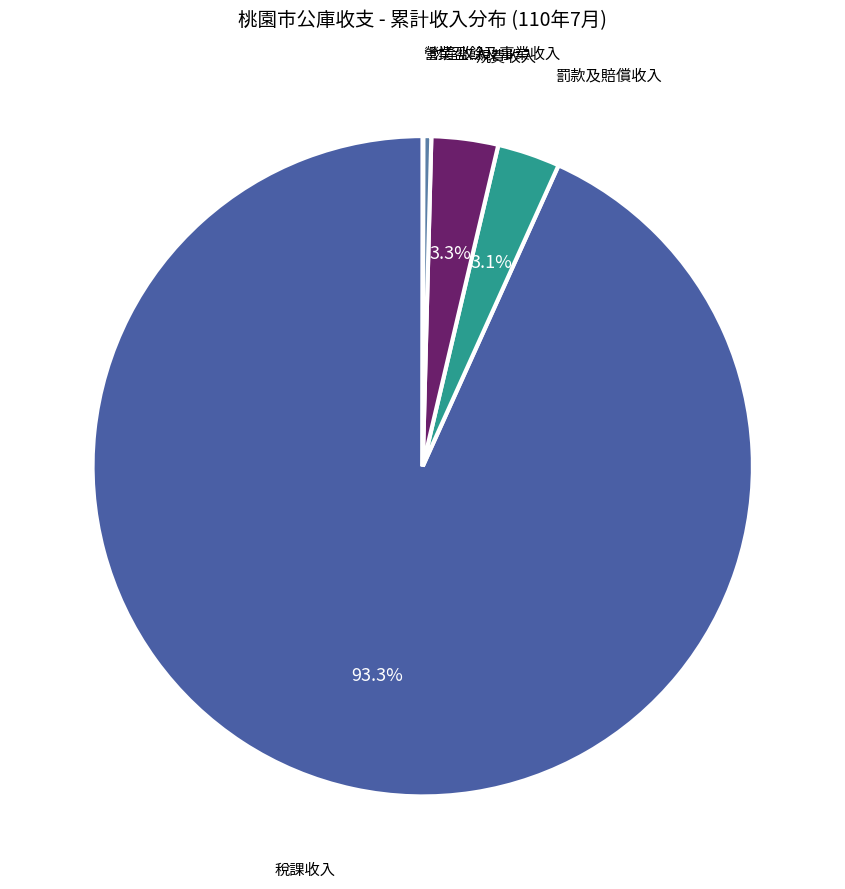

Is there any slice that represents more than half of the pie?

Yes